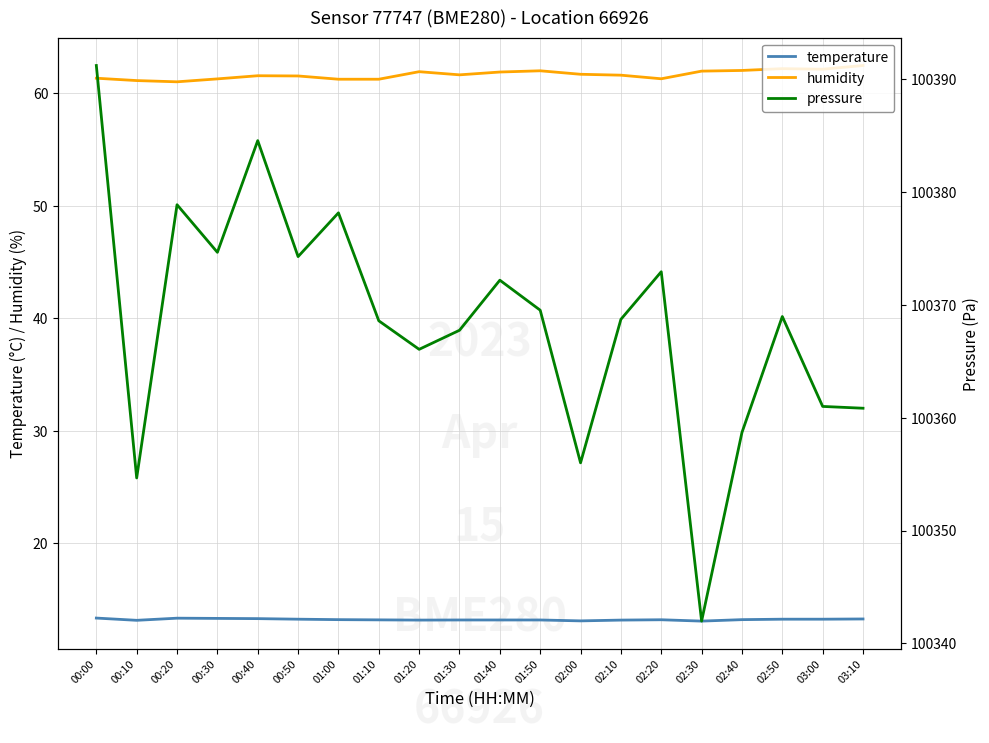

Reading right to left, list all the values displayed in this chart.

temperature: 03:10=13.3	03:00=13.2	02:50=13.2	02:40=13.2	02:30=13.1	02:20=13.2	02:10=13.2	02:00=13.1	01:50=13.2	01:40=13.2	01:30=13.2	01:20=13.2	01:10=13.2	01:00=13.2	00:50=13.2	00:40=13.3	00:30=13.3	00:20=13.3	00:10=13.1	00:00=13.3
humidity: 03:10=62.5	03:00=62.1	02:50=62.2	02:40=62.0	02:30=62.0	02:20=61.3	02:10=61.6	02:00=61.7	01:50=62.0	01:40=61.9	01:30=61.6	01:20=61.9	01:10=61.3	01:00=61.3	00:50=61.5	00:40=61.6	00:30=61.3	00:20=61.0	00:10=61.1	00:00=61.4
pressure: 03:10=100360.8	03:00=100361.0	02:50=100369.0	02:40=100358.7	02:30=100342.0	02:20=100372.9	02:10=100368.7	02:00=100356.0	01:50=100369.5	01:40=100372.2	01:30=100367.8	01:20=100366.1	01:10=100368.6	01:00=100378.2	00:50=100374.3	00:40=100384.6	00:30=100374.7	00:20=100378.9	00:10=100354.7	00:00=100391.2